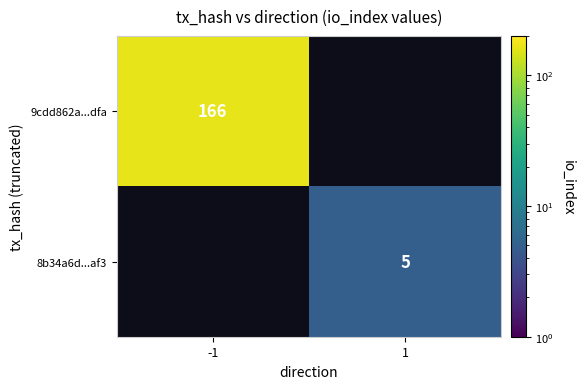

Which label corresponds to the largest value in the chart?

-1